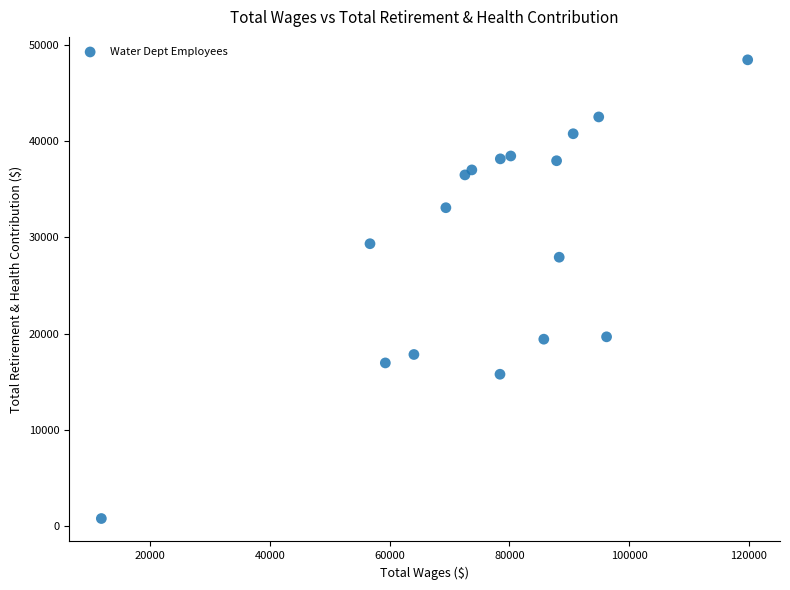

What Y value in the scatter plot is closest to 24627?

27943